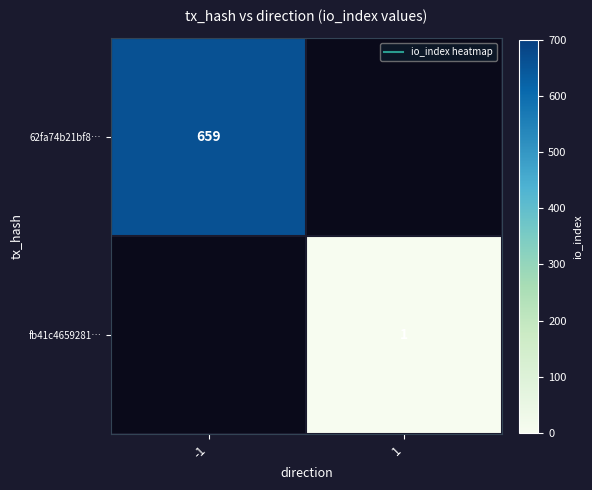

How many categories are shown in the chart?

2